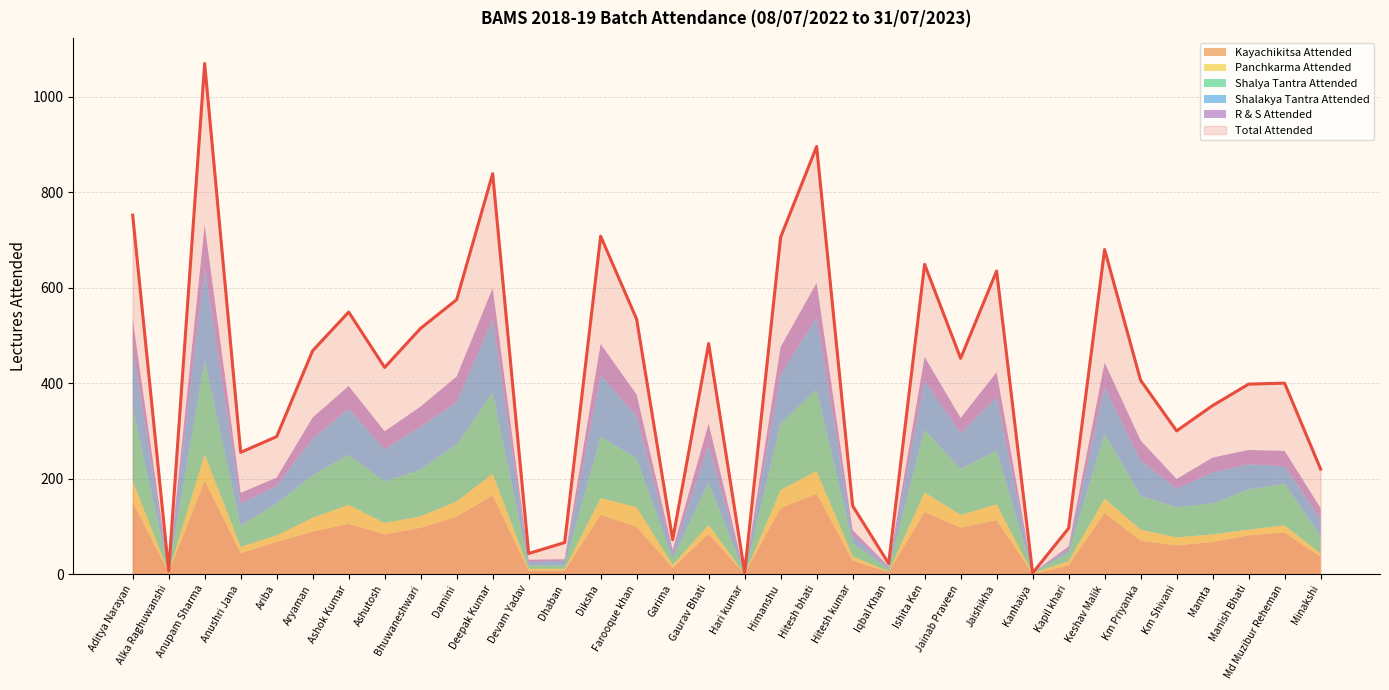

What are all the series names shown in the legend?

Total Attended, Kayachikitsa Attended, Panchkarma Attended, Shalya Tantra Attended, Shalakya Tantra Attended, R & S Attended